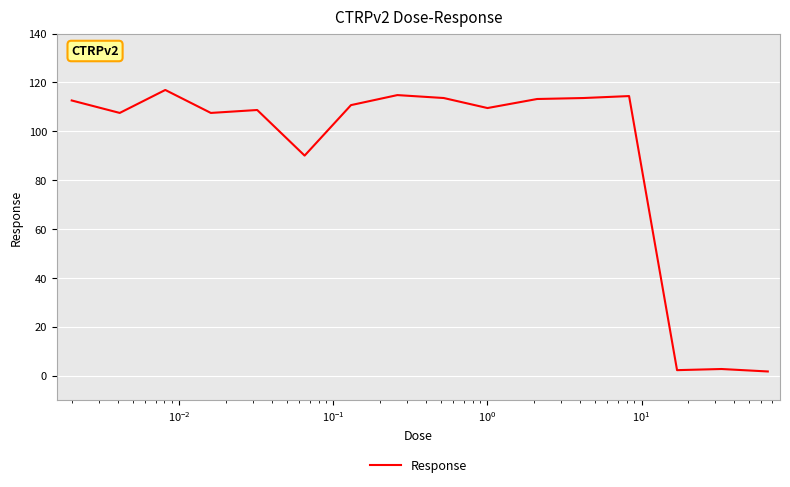

What is the greatest value displayed?

116.9